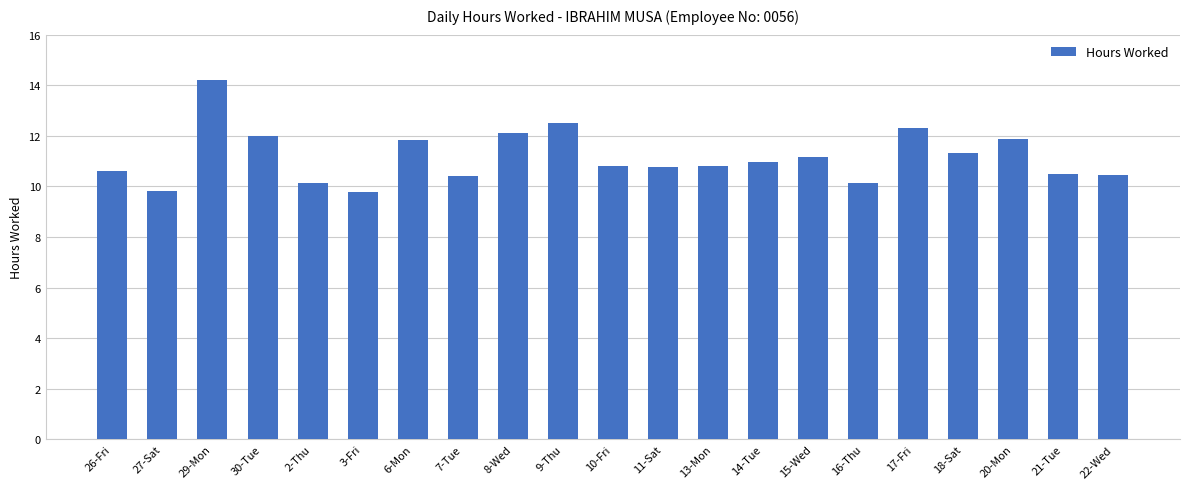

What is the minimum value shown in the chart?

9.8